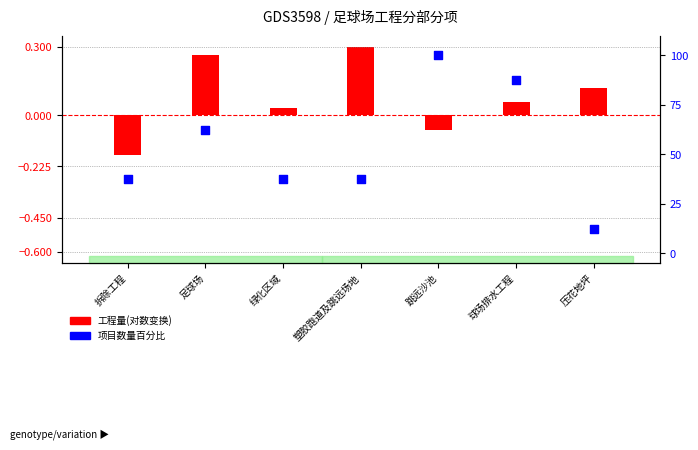

At how many categories does at least one series exceed 41?

3